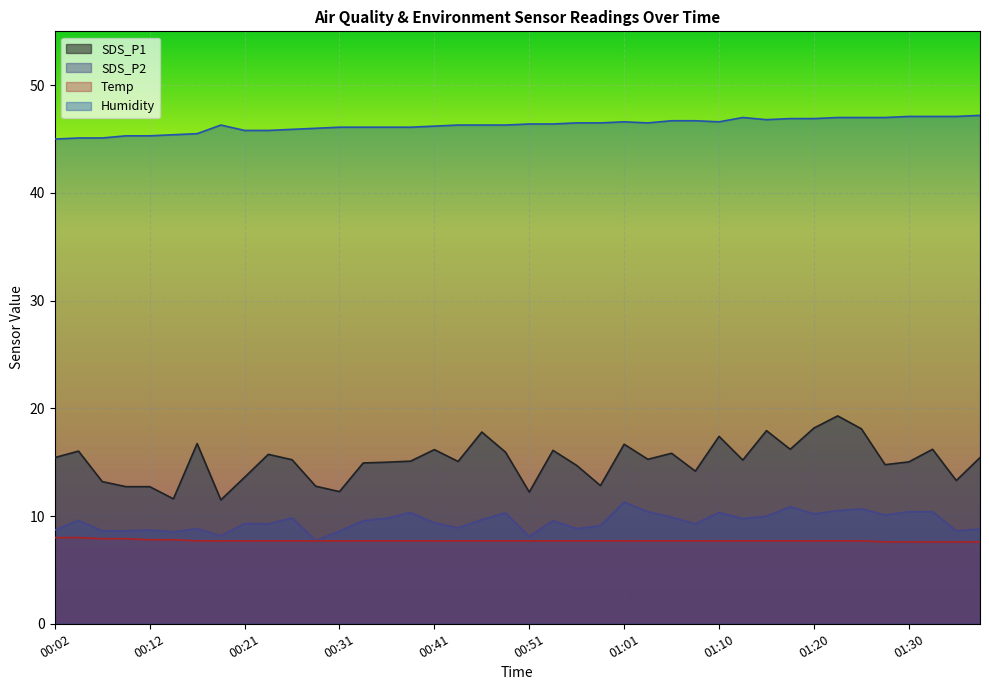

True or false: Humidity and SDS_P1 intersect in this chart.

False